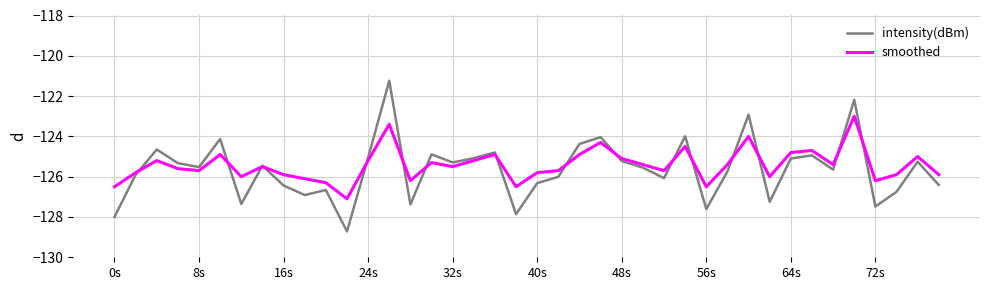

Which series has the widest spread of values?

intensity(dBm)